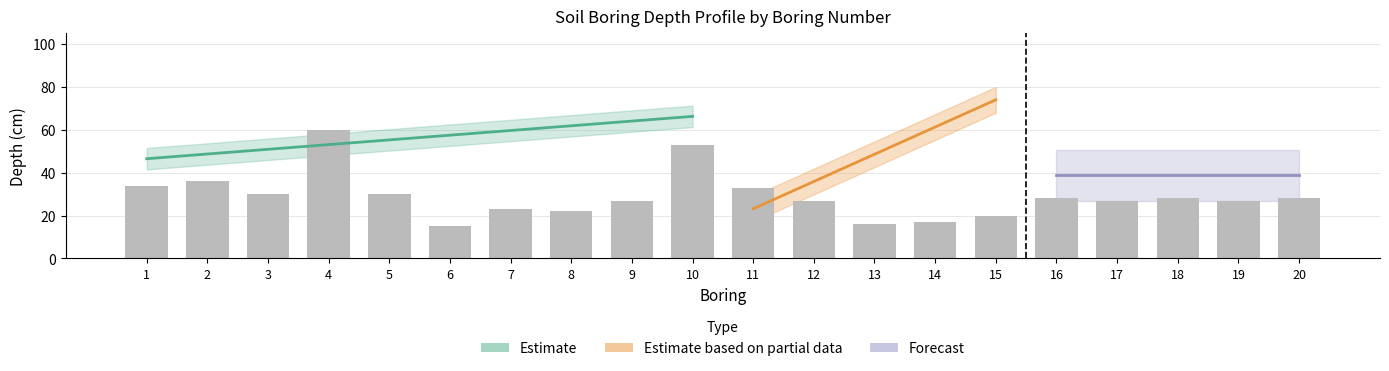

True or false: HORIZON has a value of 2 at 14.

False